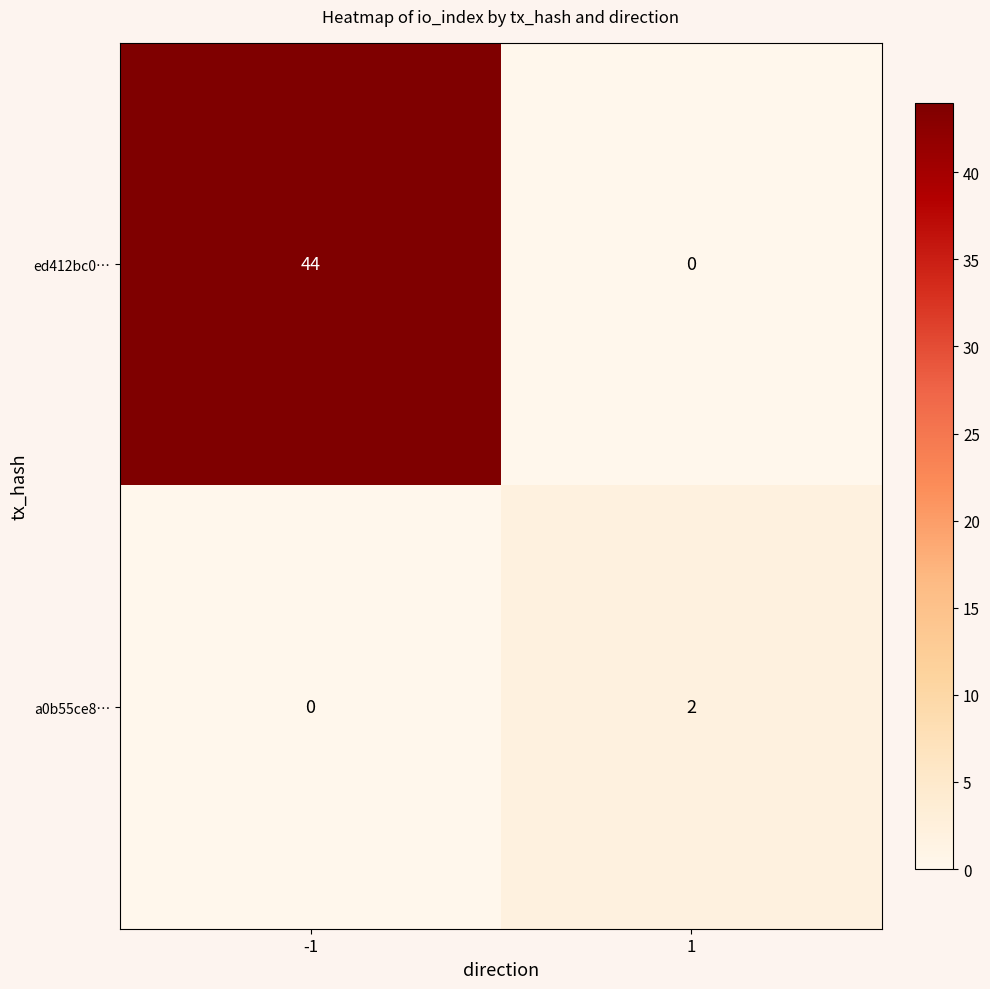

Which series changed the most between -1 and 1?

ed412bc0…